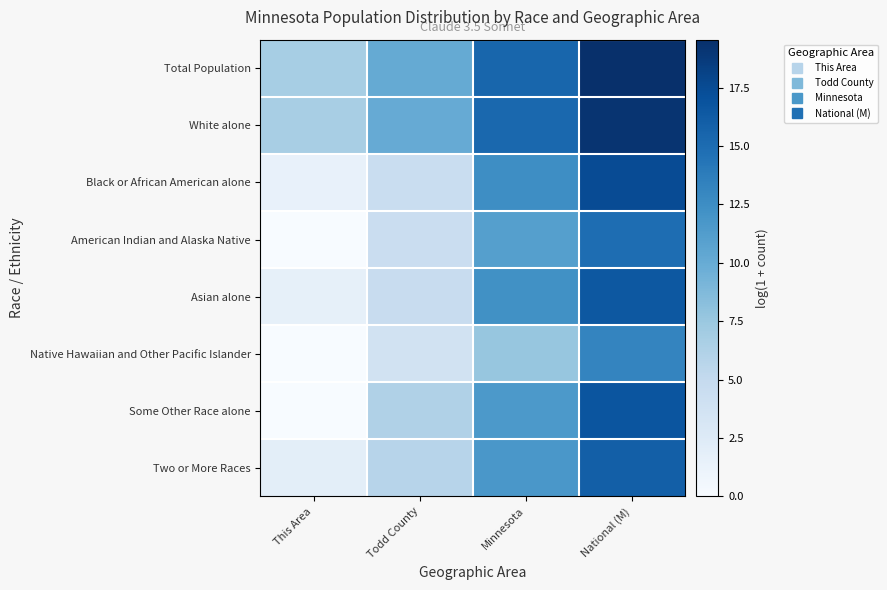

Which category has the highest value across all series?

National (M)